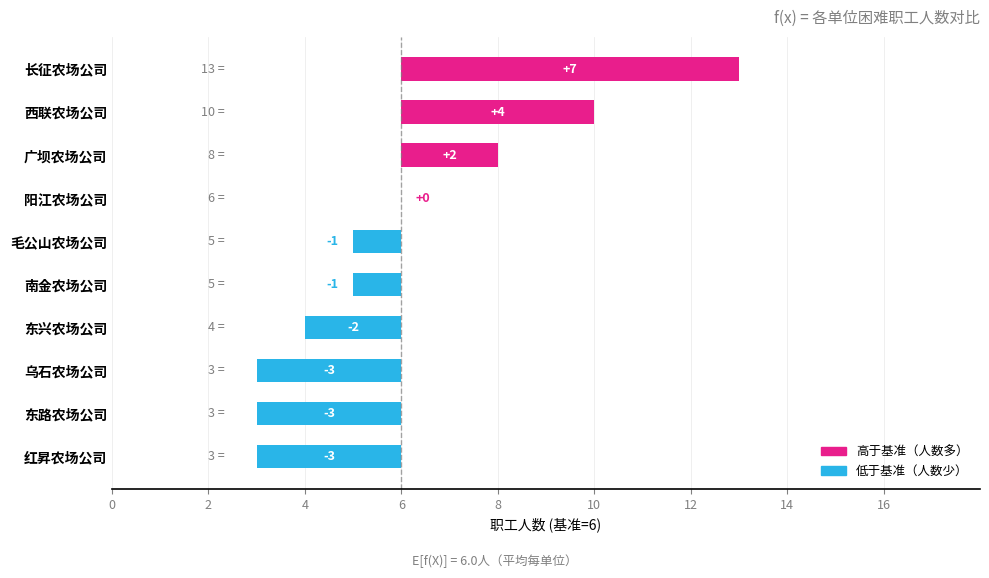

At which label does the data first exceed -1?

长征农场公司